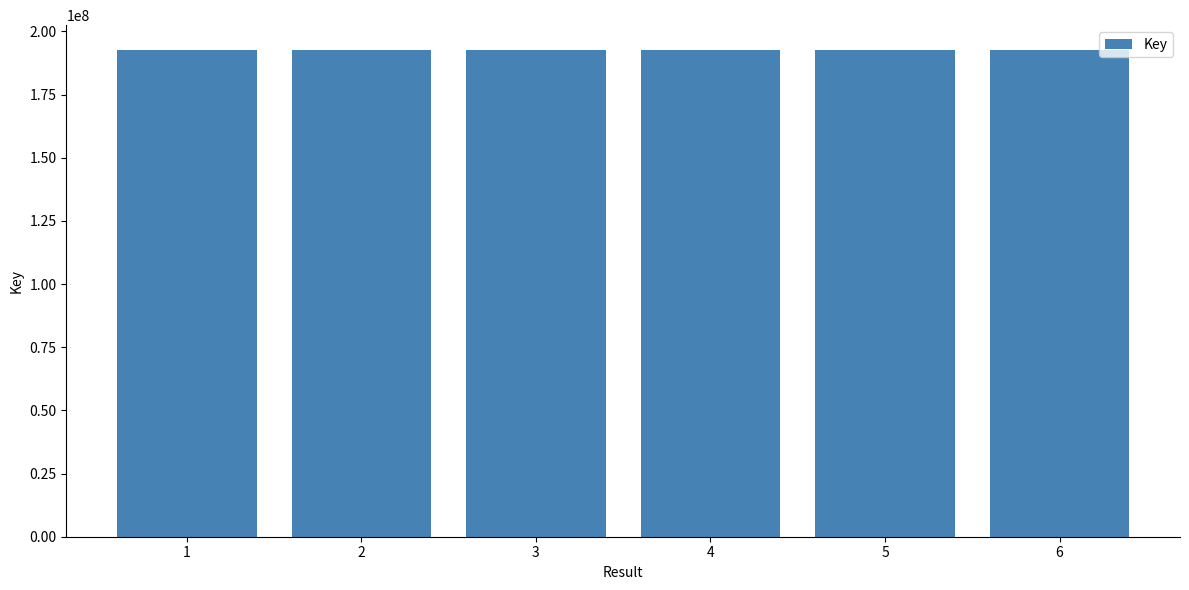

What is the average value?

192790648